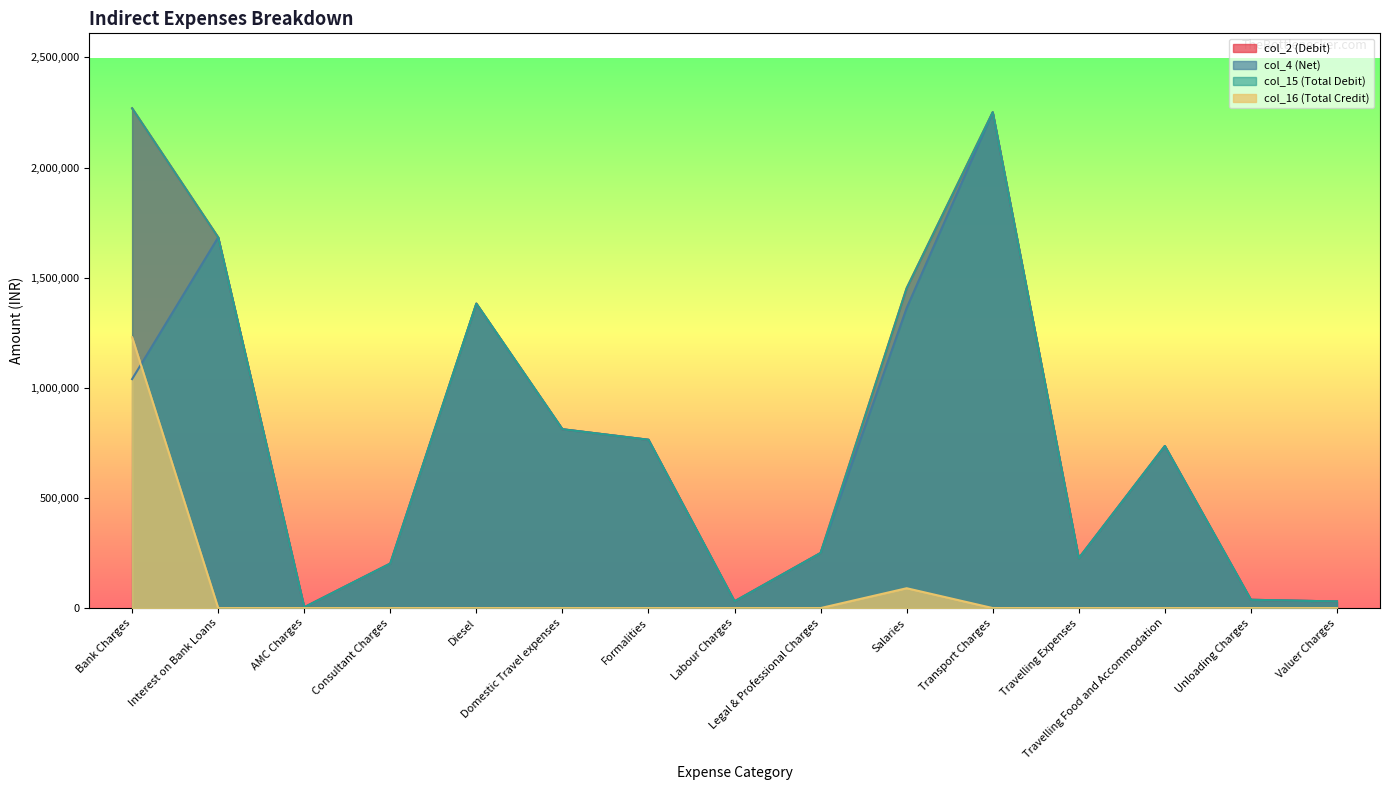

What is the value of the col_16 (Total Credit) point at the 1st from the left?

1229442.0